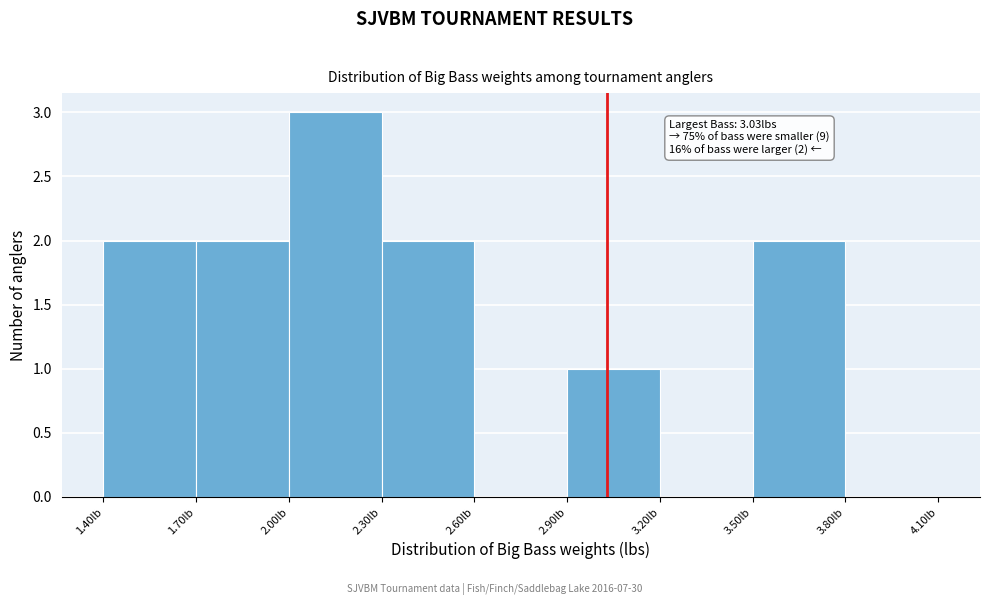

Over which range of the x-axis is the bar tallest?

2.0 to 2.3